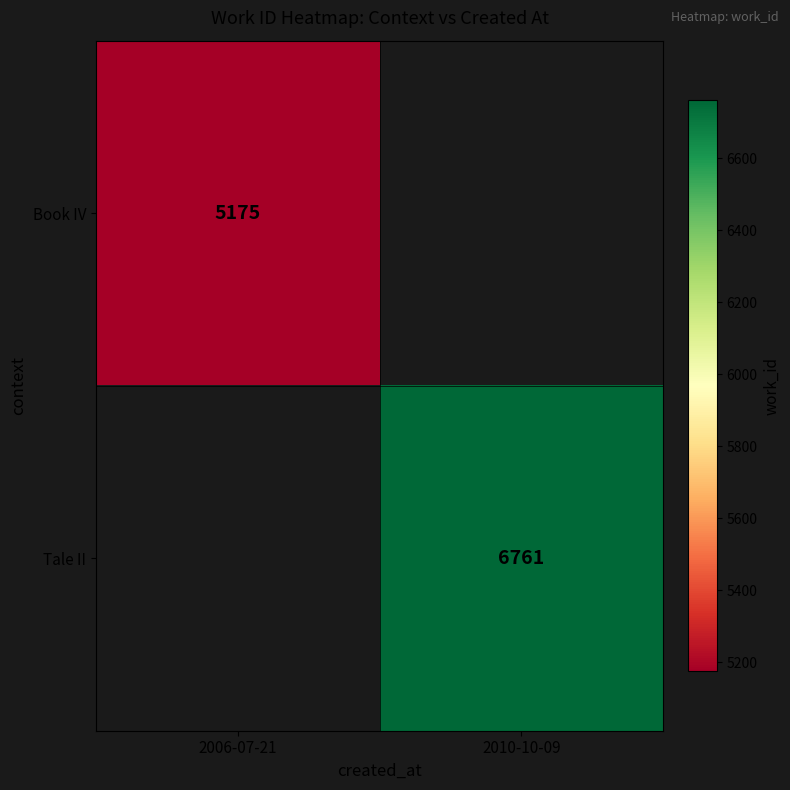

List the labels in order of Tale II value, smallest first.

2006-07-21, 2010-10-09